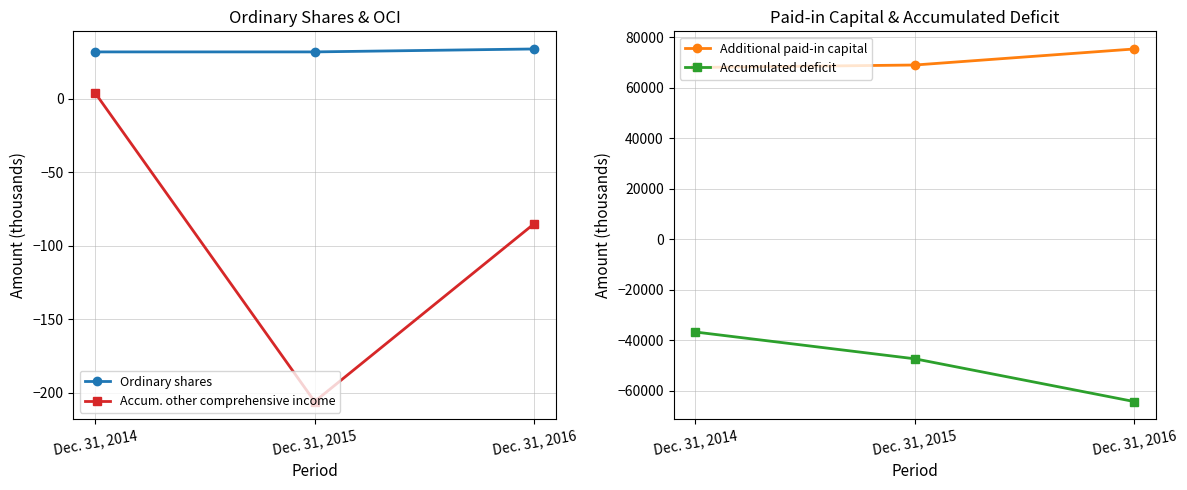

Which has a higher value, Dec. 31, 2016 or Dec. 31, 2015?

Dec. 31, 2016